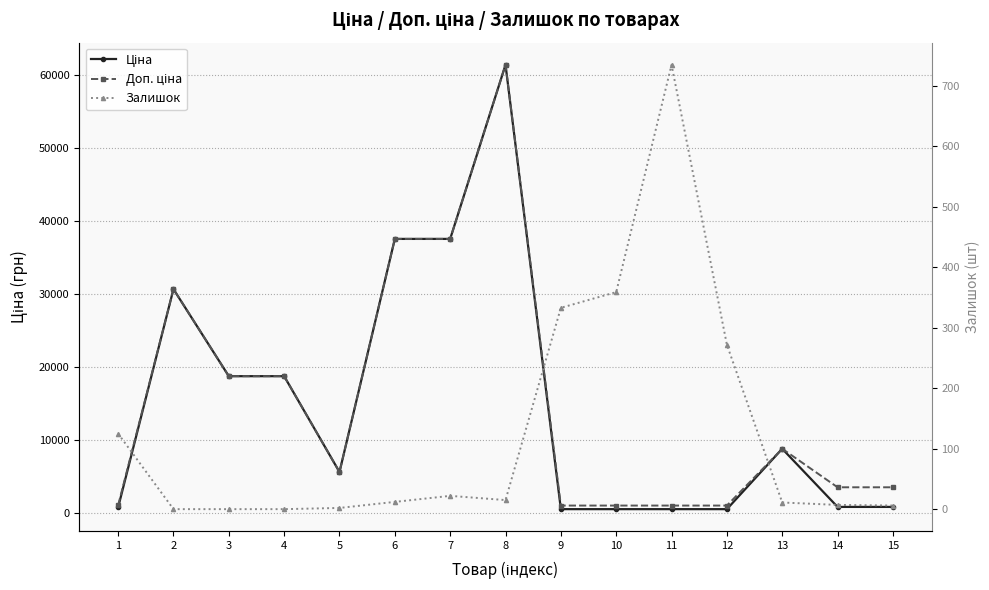

What are all the series names shown in the legend?

Ціна, Доп. ціна, Залишок